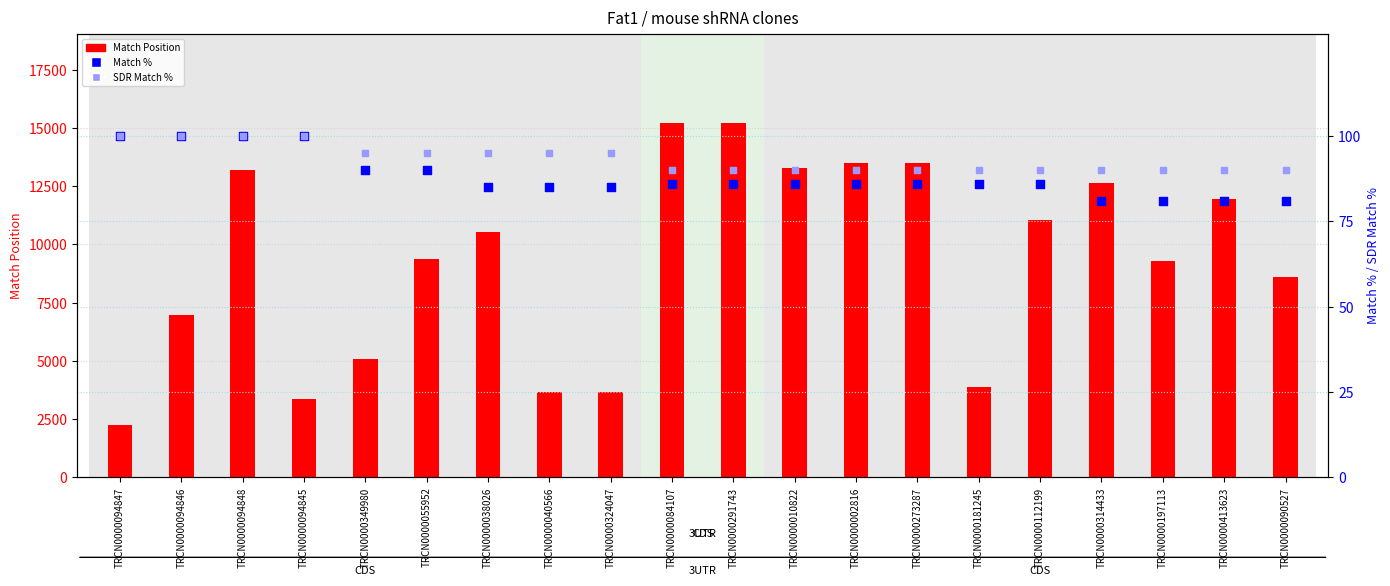

Which series reaches the maximum Y coordinate?

Match Position